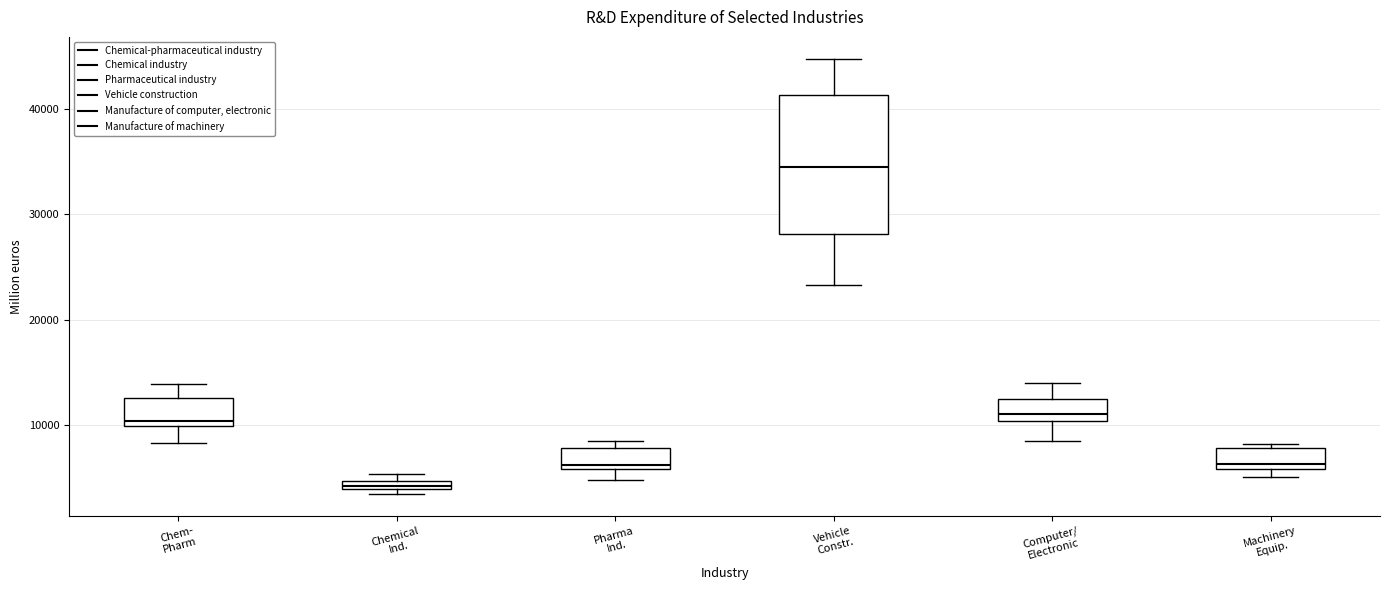

Which box's median line is the highest?

Vehicle Constr.